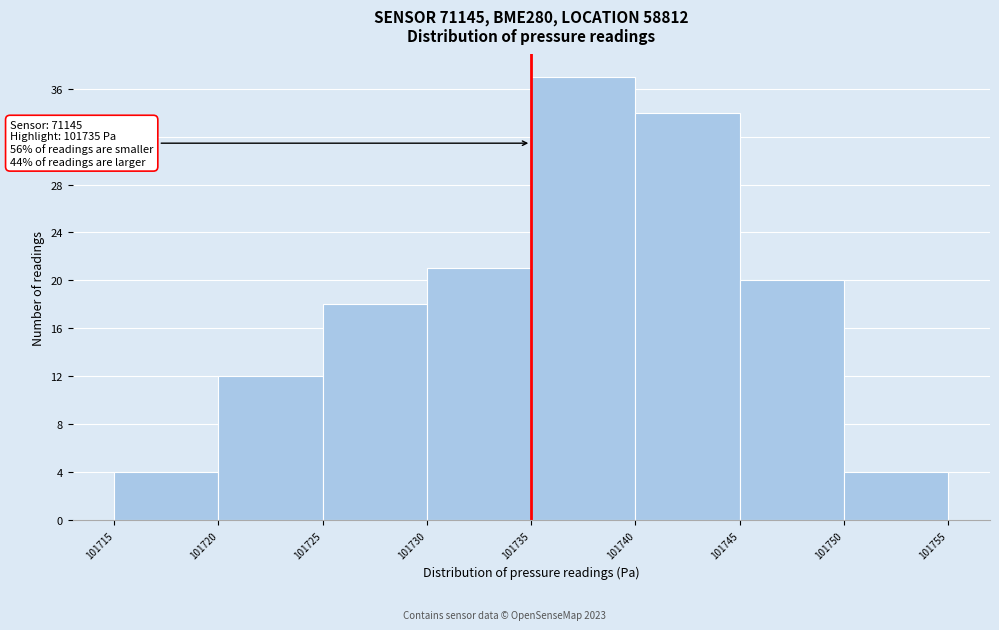

Over which range of the x-axis is the bar tallest?

101735 to 101740